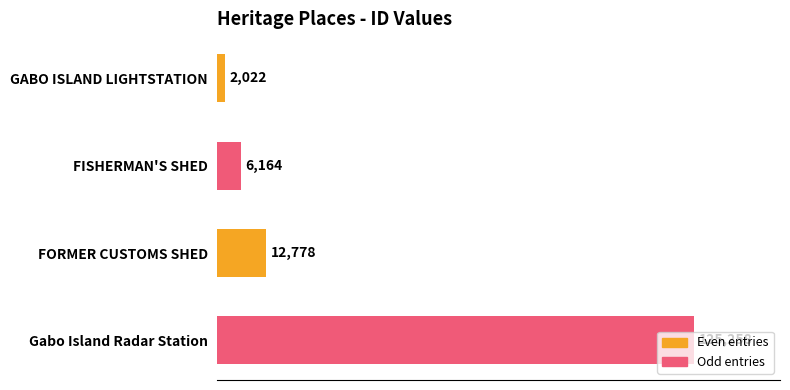

What is the difference between the second highest and minimum values?

10756